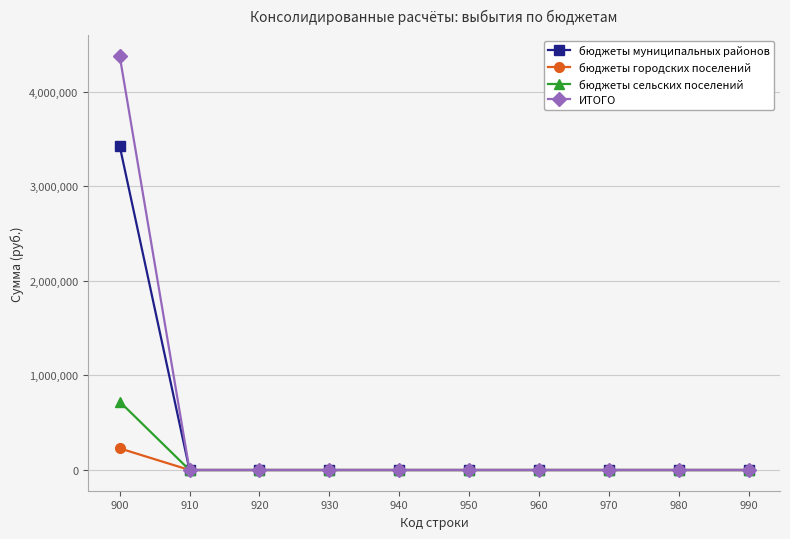

List the series in order of their peak value, highest first.

ИТОГО, бюджеты муниципальных районов, бюджеты сельских поселений, бюджеты городских поселений